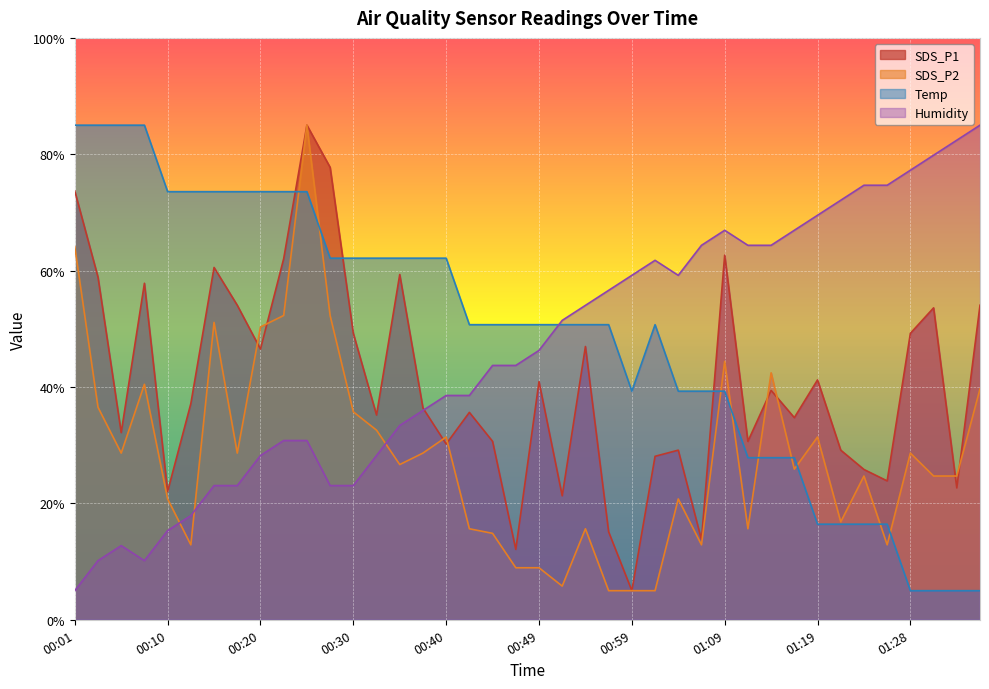

How many distinct data groups are displayed?

4